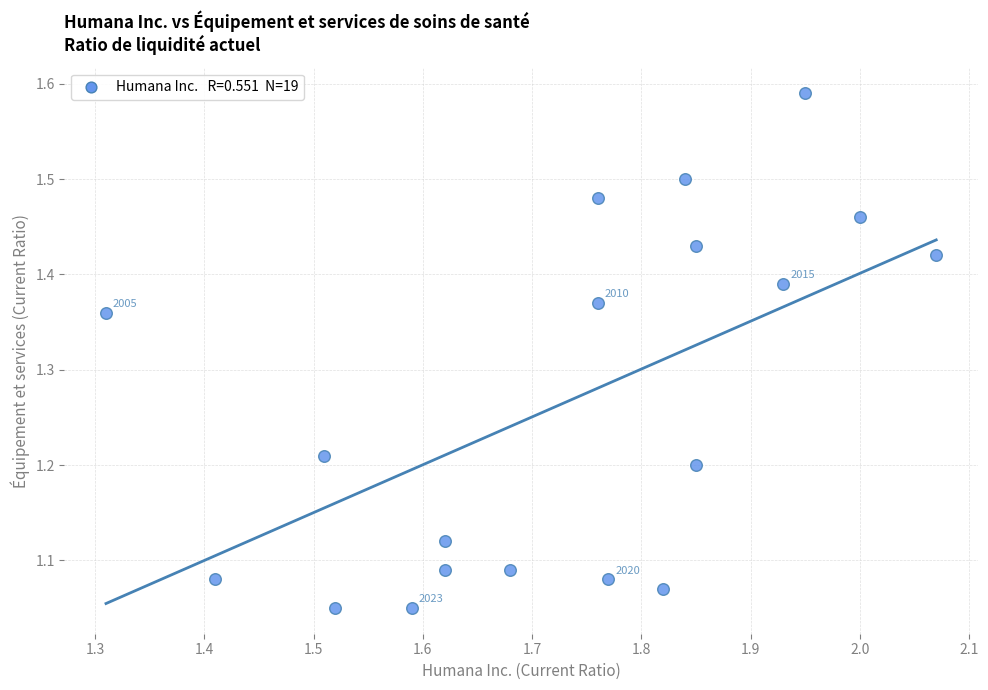

What is the range of X values (max minus min)?

0.8